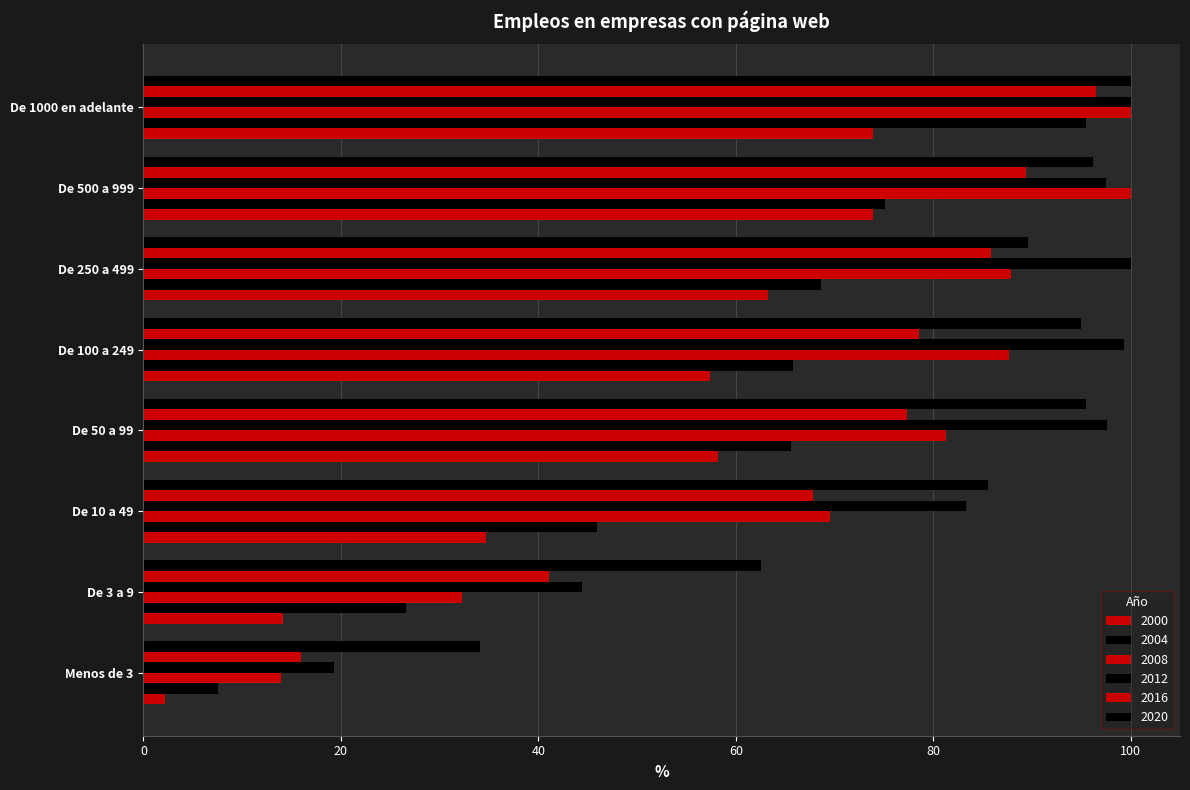

How many data points in 2004 are above 65?

5